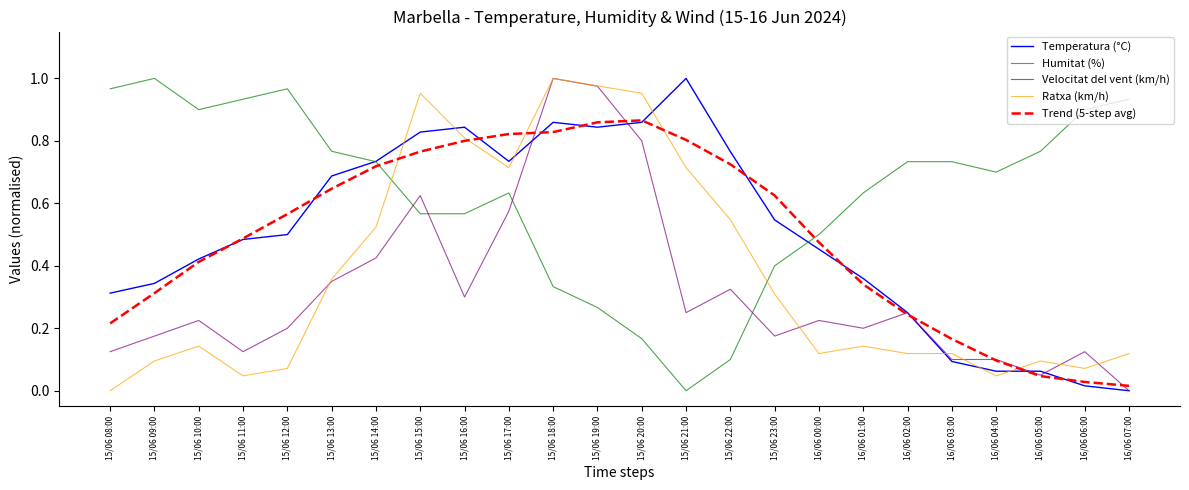

Which series has the largest total across all categories?

Humitat (%)